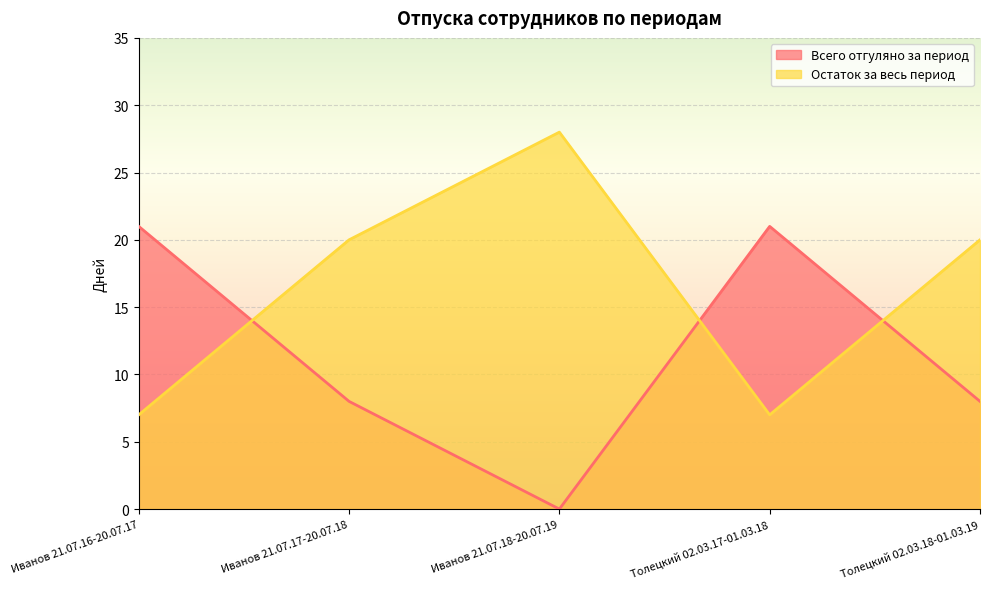

In Всего отгуляно за период, how many points are lower than both neighbors (excluding endpoints)?

1